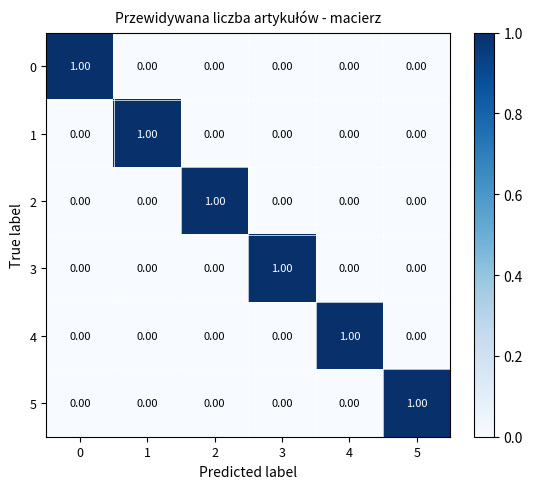

Is the value of 2 at 2 greater than the value of 0 at 2?

Yes